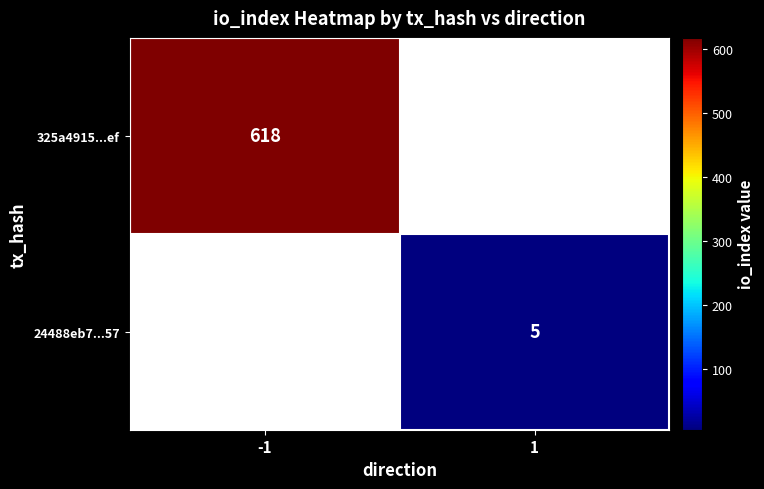

At how many categories does at least one series exceed 139?

1